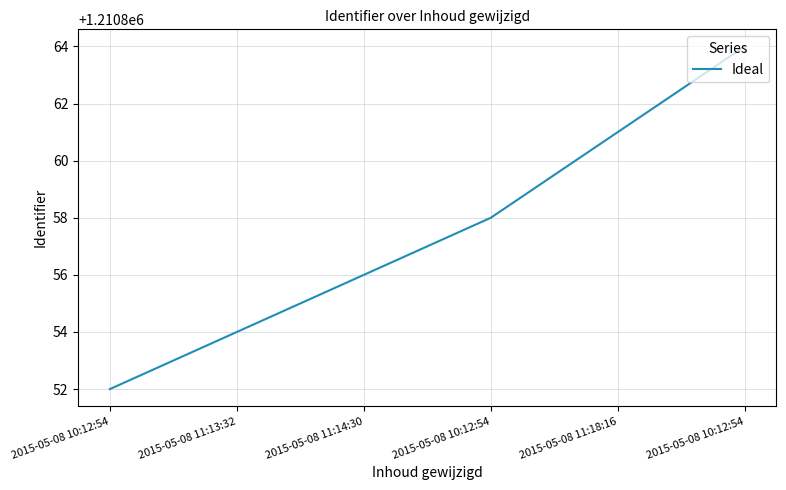

How many values are below 1210858?

3